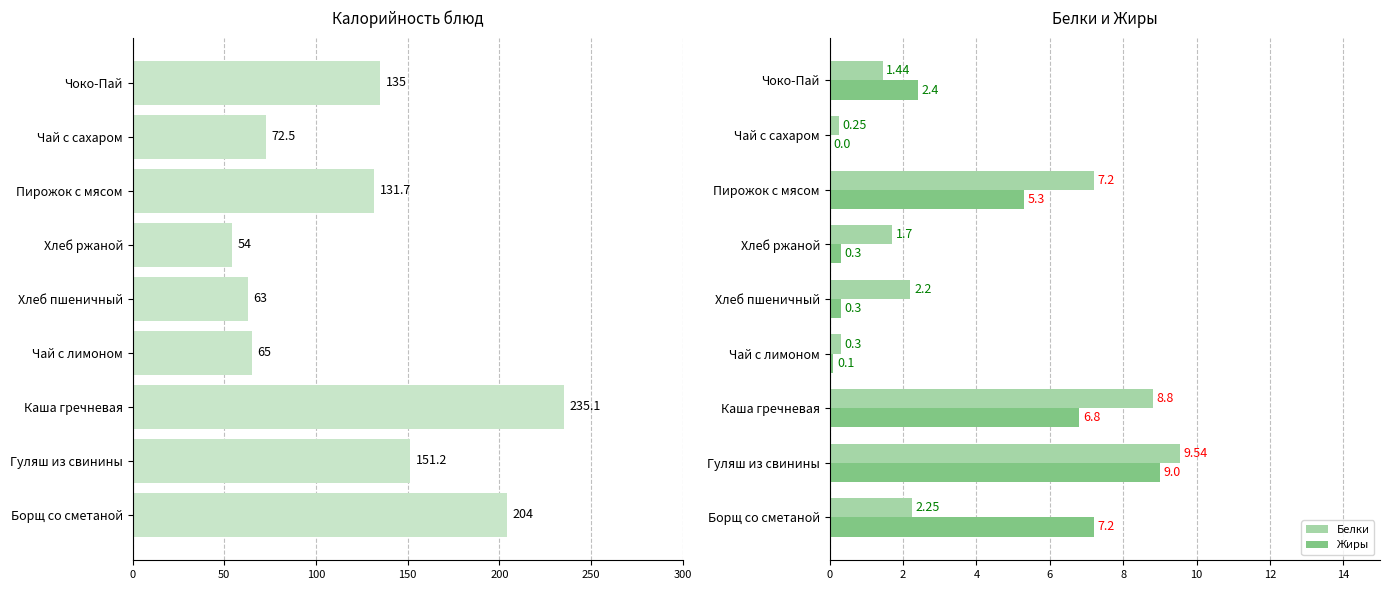

What is the sum of all Жиры values?

31.4